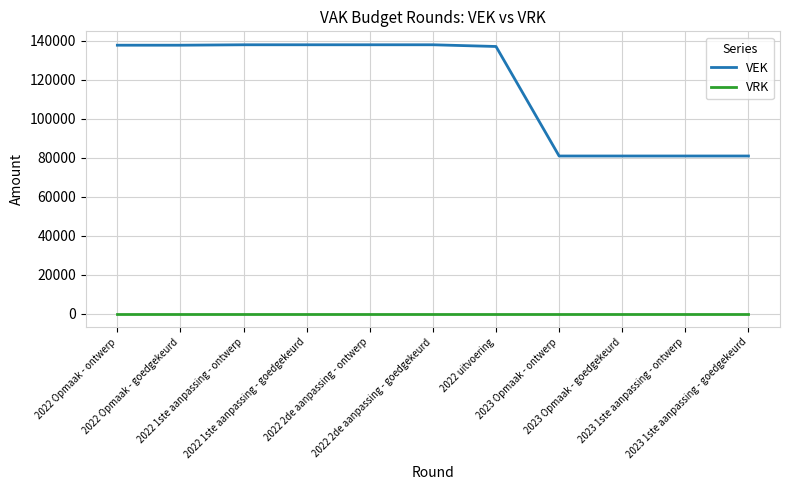

Which series has the largest total across all categories?

VEK